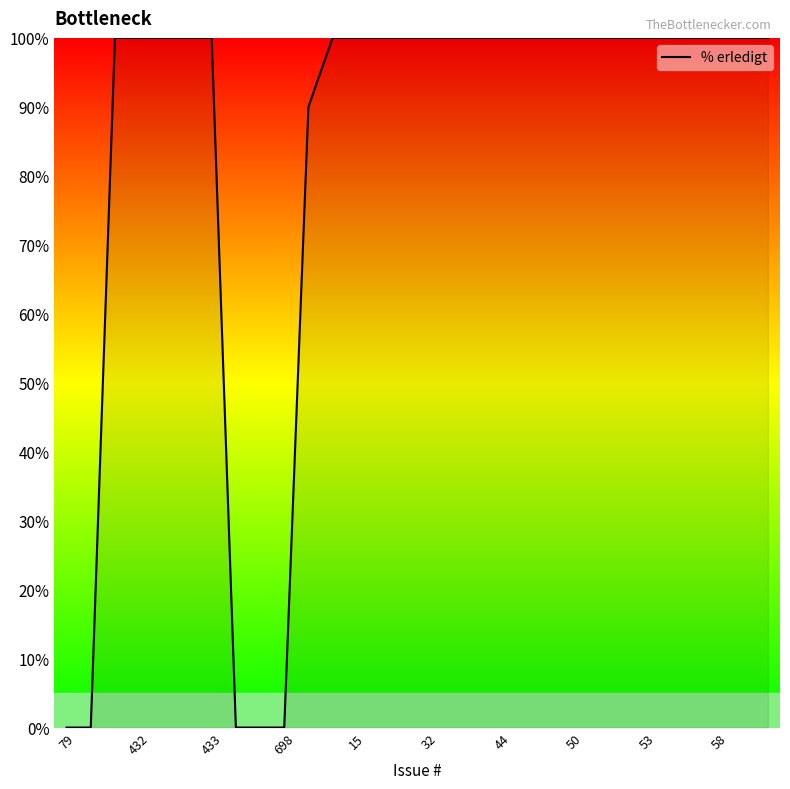

What is the difference between the maximum and minimum values?

100